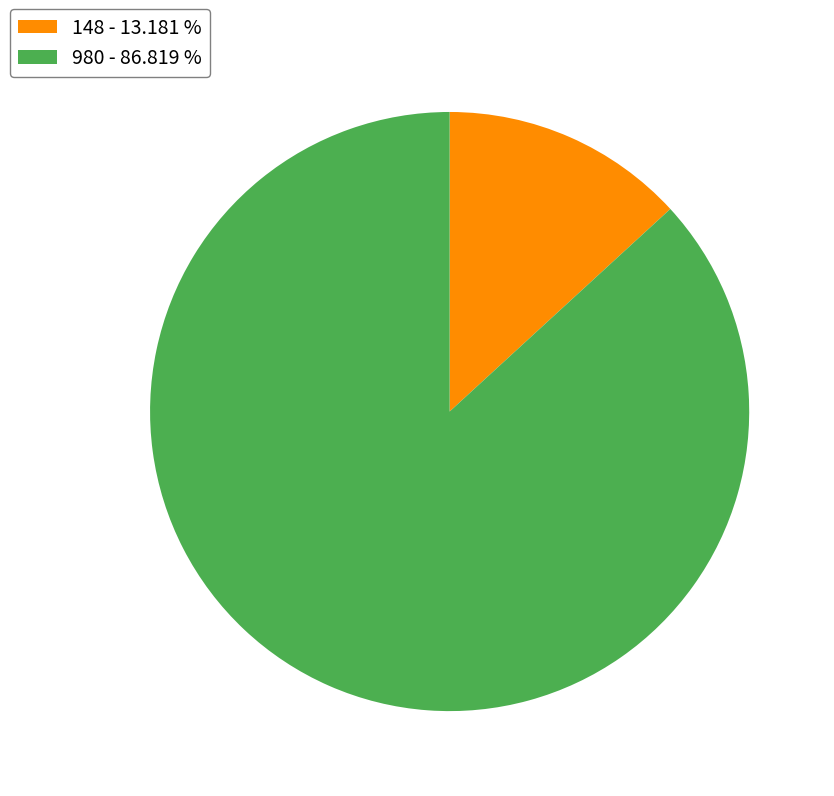

Combined, do 148 and 980 account for over 50%?

Yes